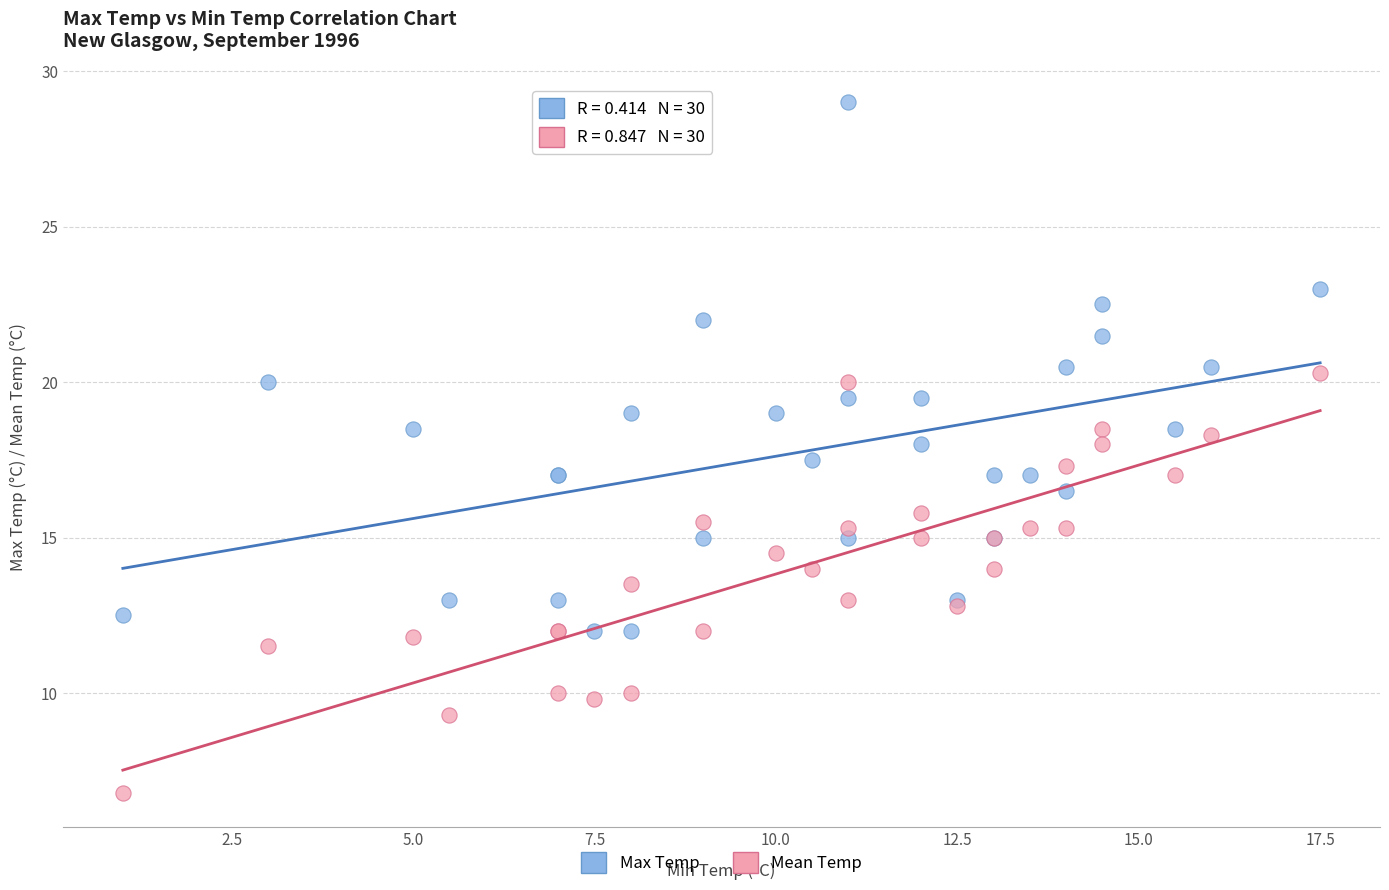

Which series has the largest Y range (max minus min)?

Max Temp